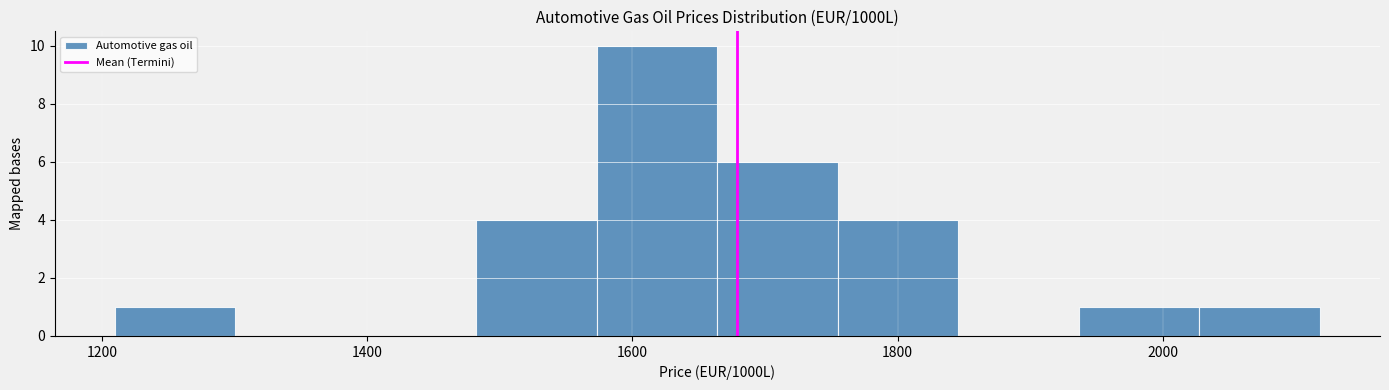

What is the height of the bar covering 1220 to 1300 on the x-axis? Neither the bar edges nor the heights are printed on the chart, so give them approximately, as read against the axes.

1